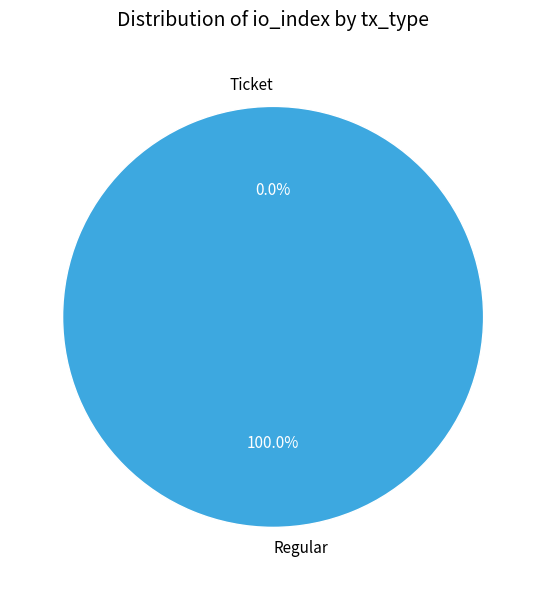

True or false: Regular accounts for 100% of the total.

True